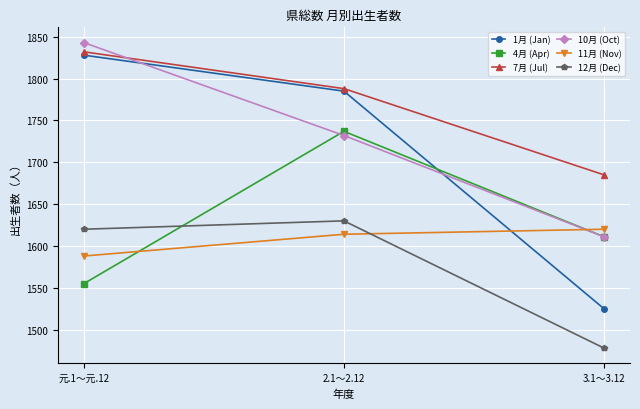

Reading left to right, list all the values displayed in this chart.

1月 (Jan): 1828	1785	1525
4月 (Apr): 1555	1737	1611
7月 (Jul): 1832	1788	1685
10月 (Oct): 1843	1732	1611
11月 (Nov): 1588	1614	1620
12月 (Dec): 1620	1630	1478